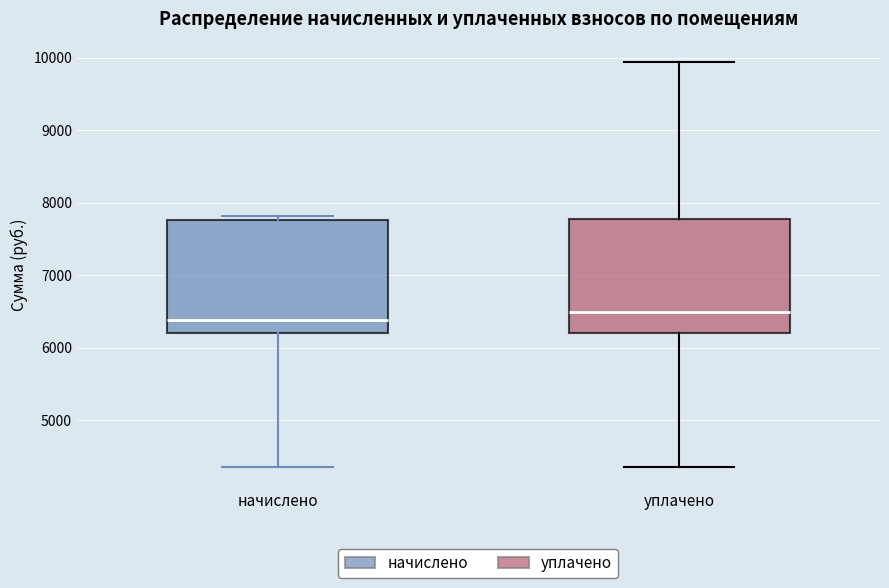

Which box has the highest median line?

уплачено